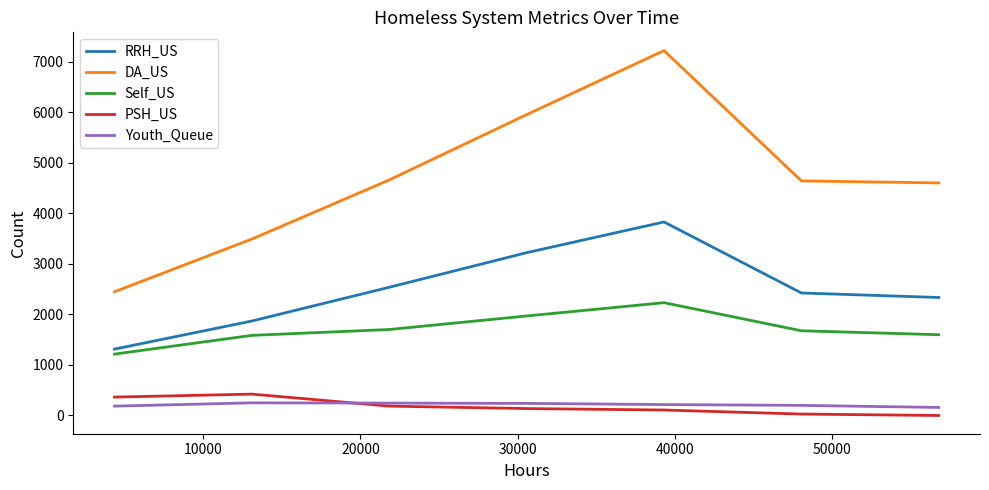

True or false: Youth_Queue and DA_US intersect in this chart.

False